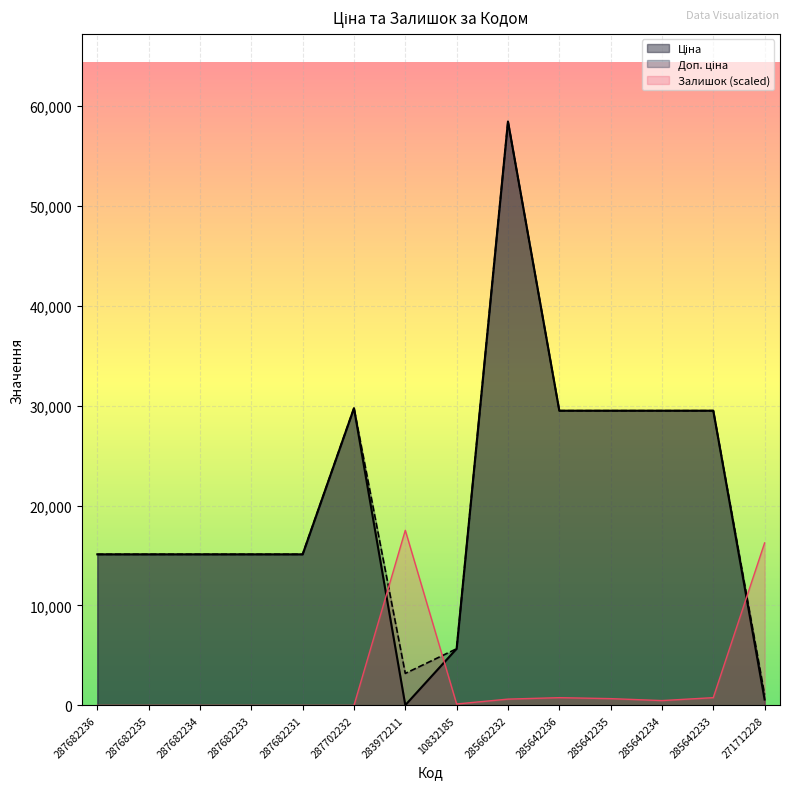

How many lines are shown in the chart?

3